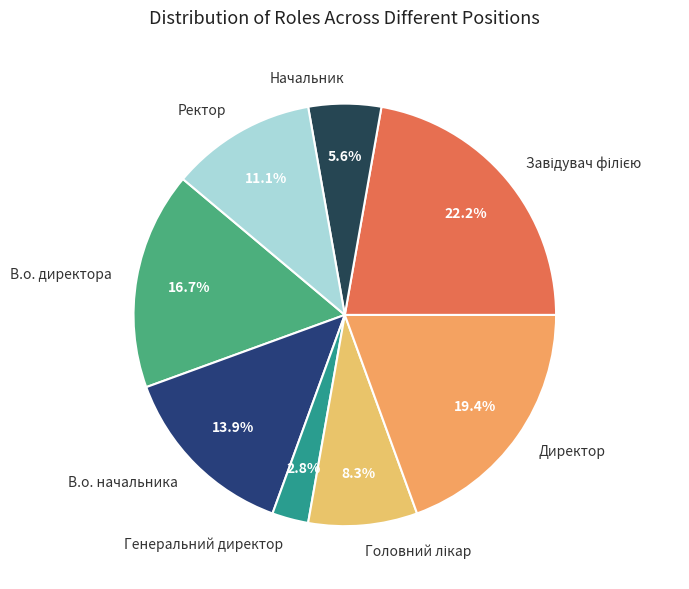

What portion of the pie excludes Начальник?

94.4%